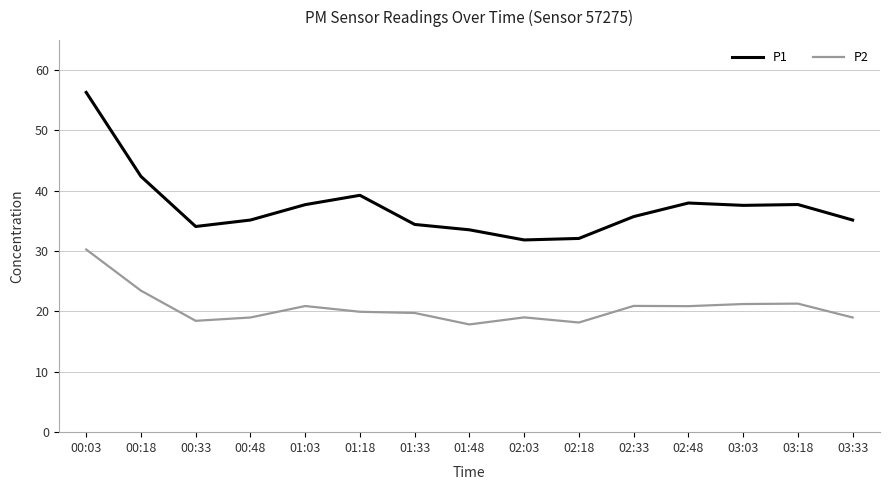

What is the smallest value displayed?

17.9